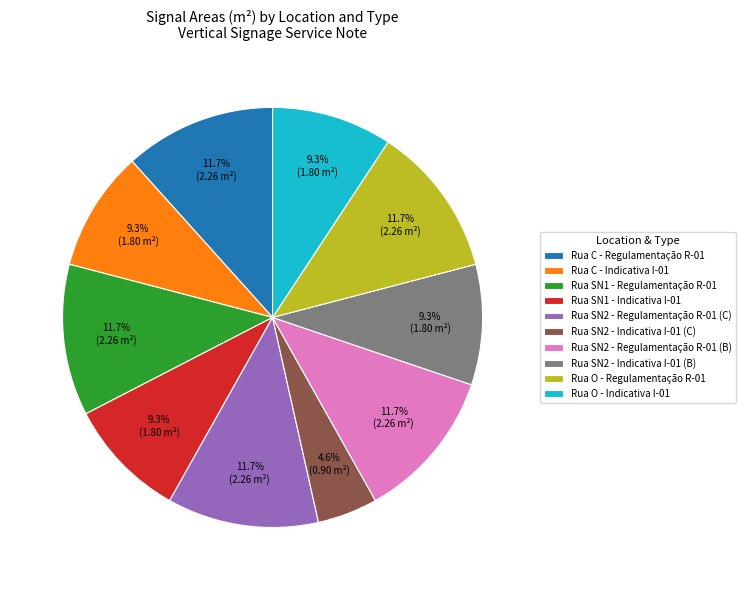

Approximately how many times larger is the value at Rua O - Indicativa I-01 compared to Rua C - Regulamentação R-01?

0.8